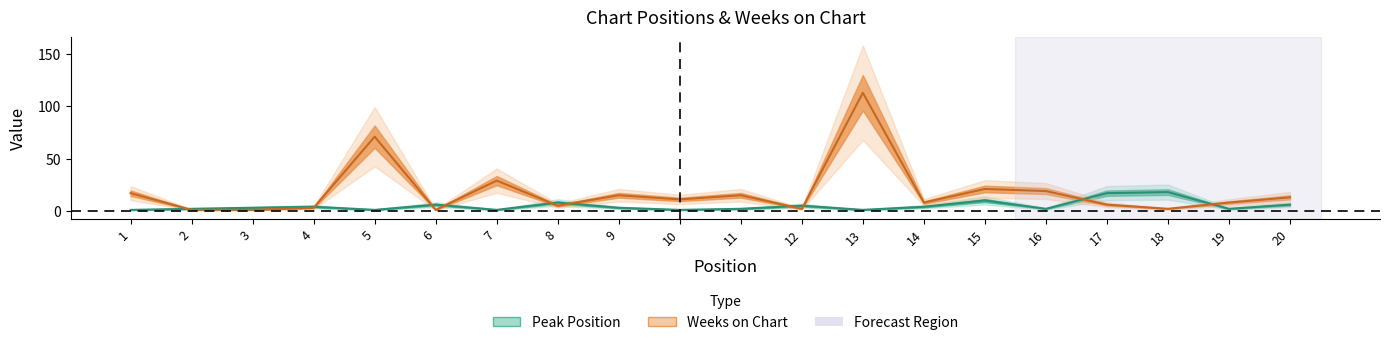

Which series changed the most between 5 and 7?

Weeks on Chart